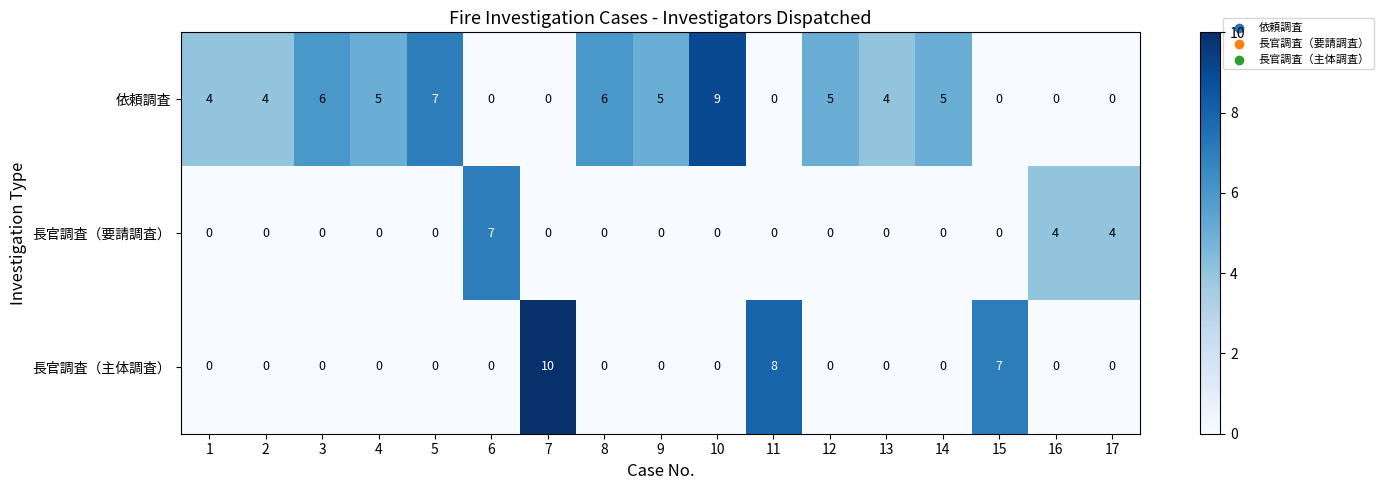

Count the 長官調査（要請調査） values in the range 0 to 1.

14